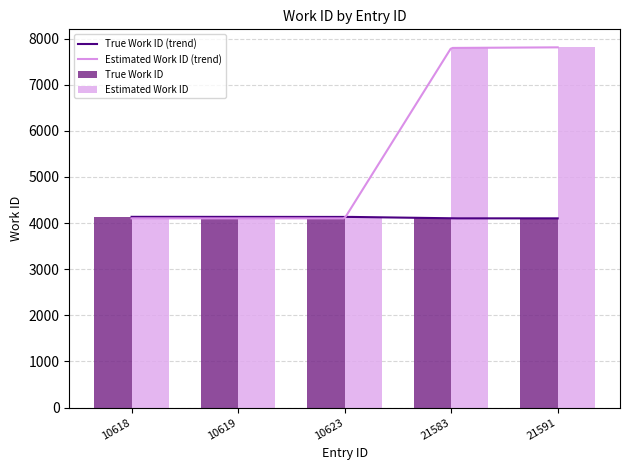

What is the value of the 3rd bar from the left?

4136